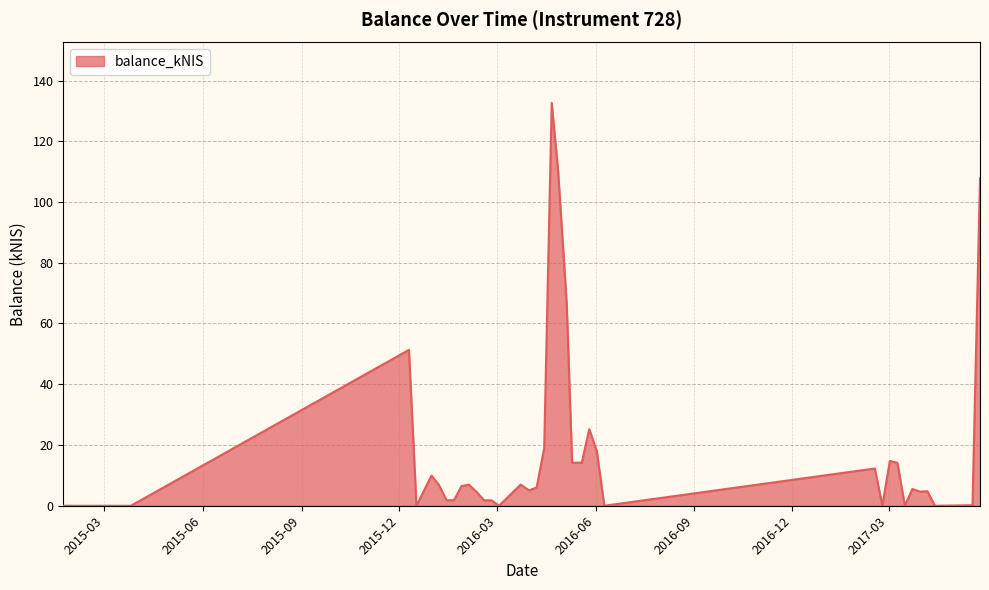

What is the maximum value shown in the chart?

132.6